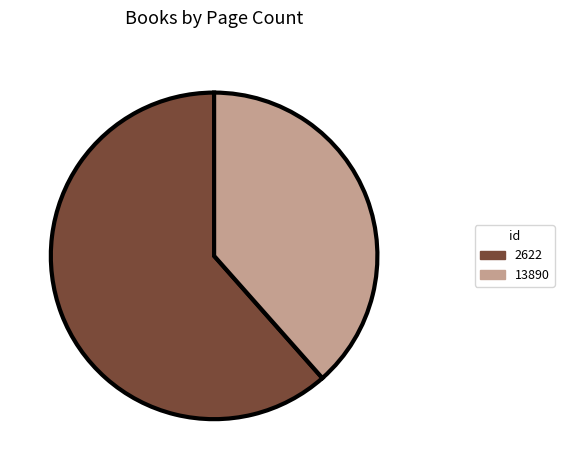

The 13890 slice represents 38% of the pie. True or false?

True